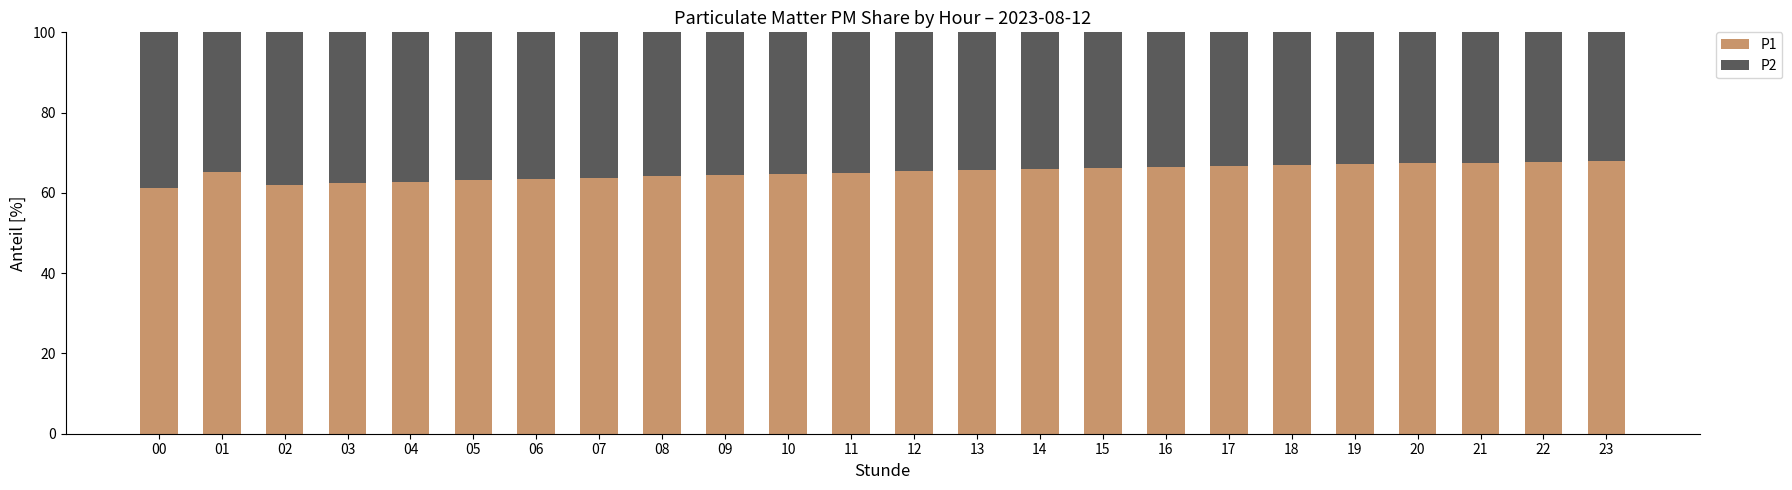

What is the sum of the P1 values at 09 and 21?

132.0